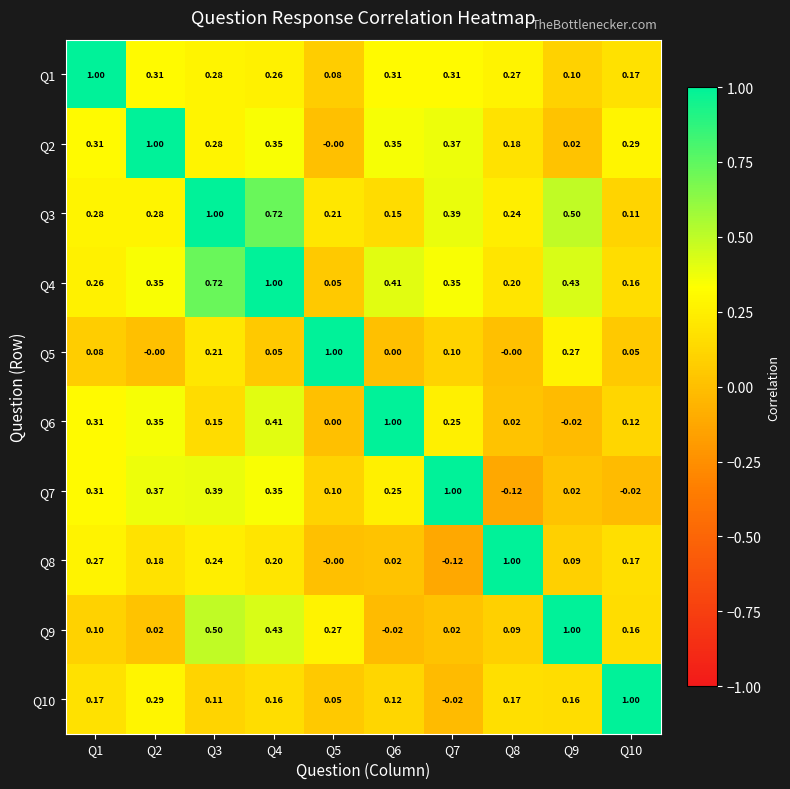

Is the value of Q5 at Q3 greater than the value of Q4 at Q4?

No